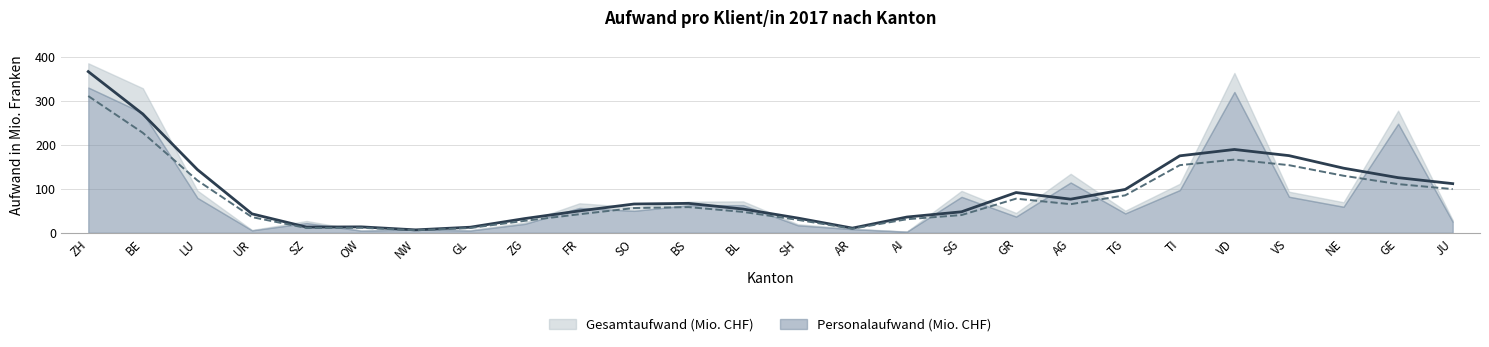

What is the maximum value shown in the chart?

366.6